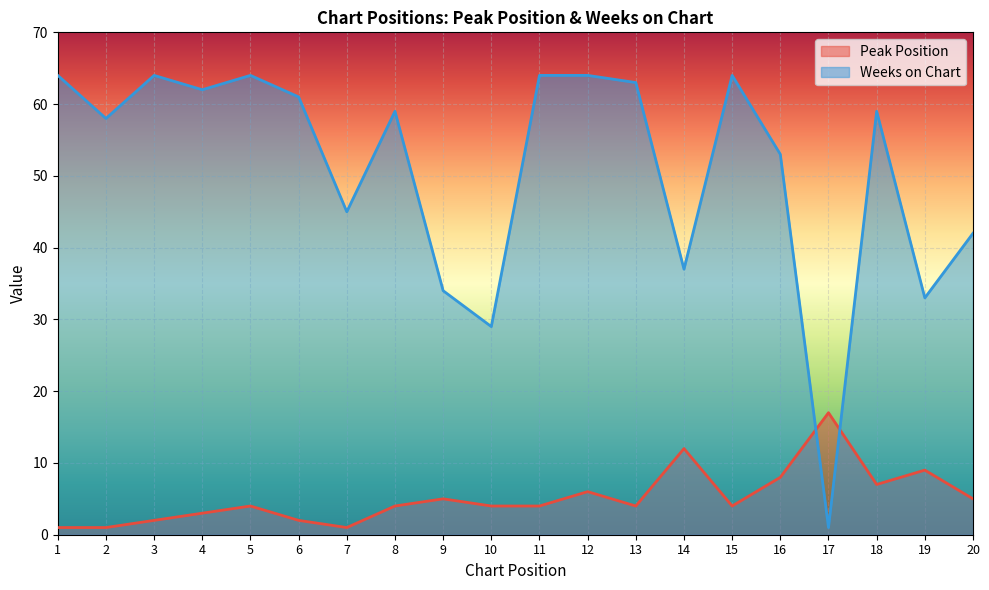

After their last crossing, which series has the higher values: Peak Position or Weeks on Chart?

Weeks on Chart